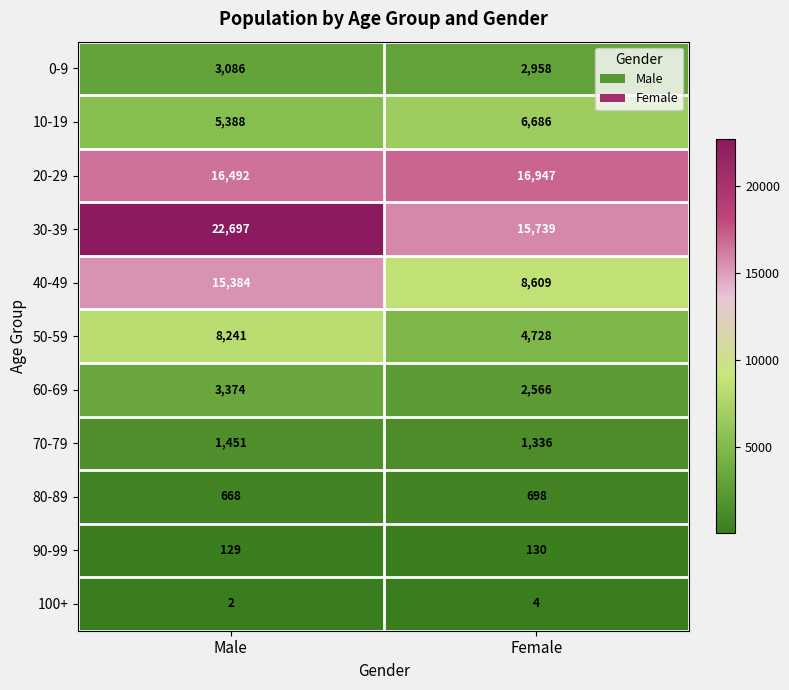

What is the sum of the 60-69 values at Female and Male?

5940